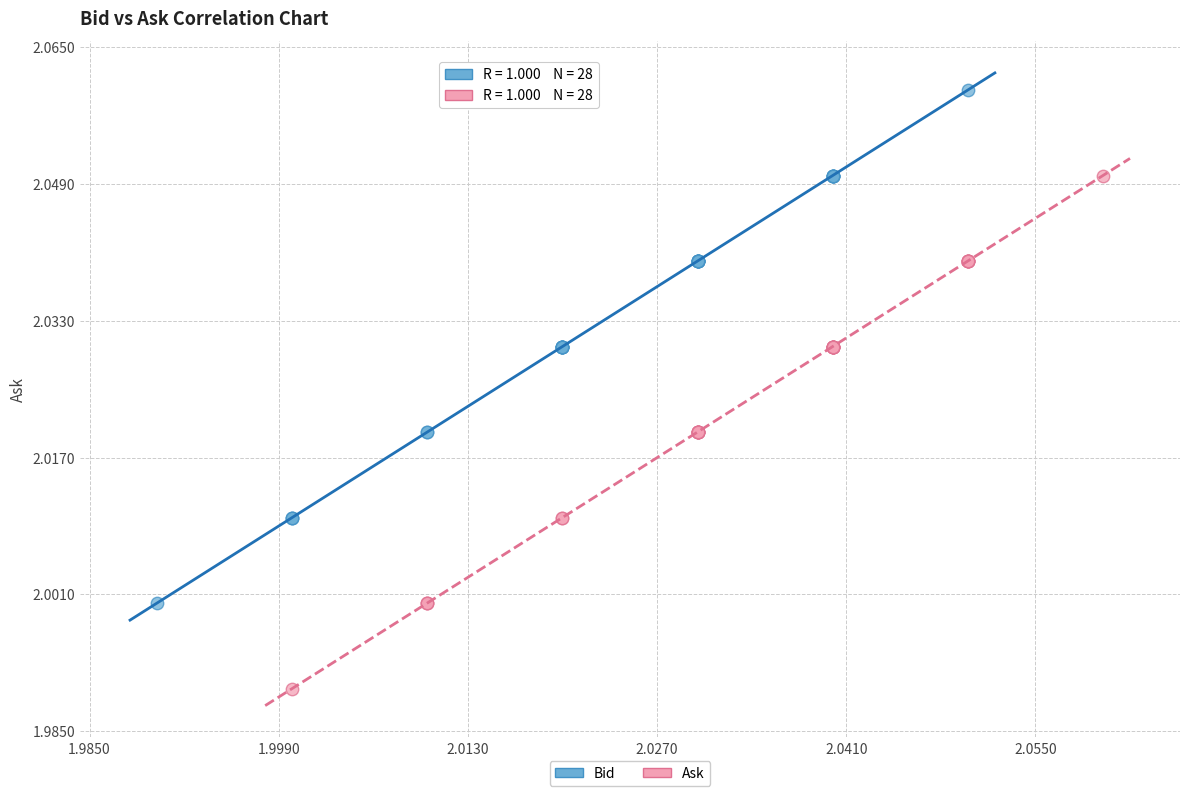

Which series reaches the minimum Y coordinate?

Ask